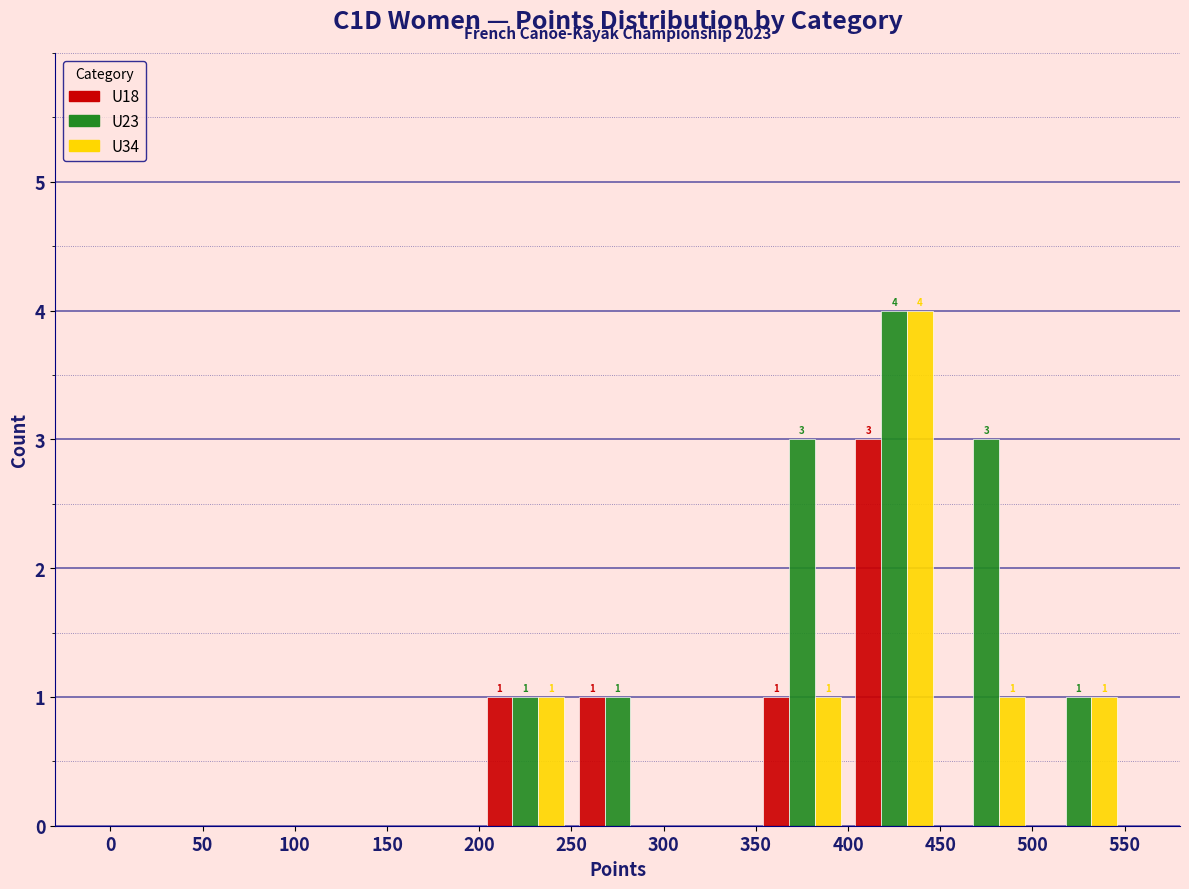

In the U34 series, which range on the x-axis has the tallest bar?

400 to 450